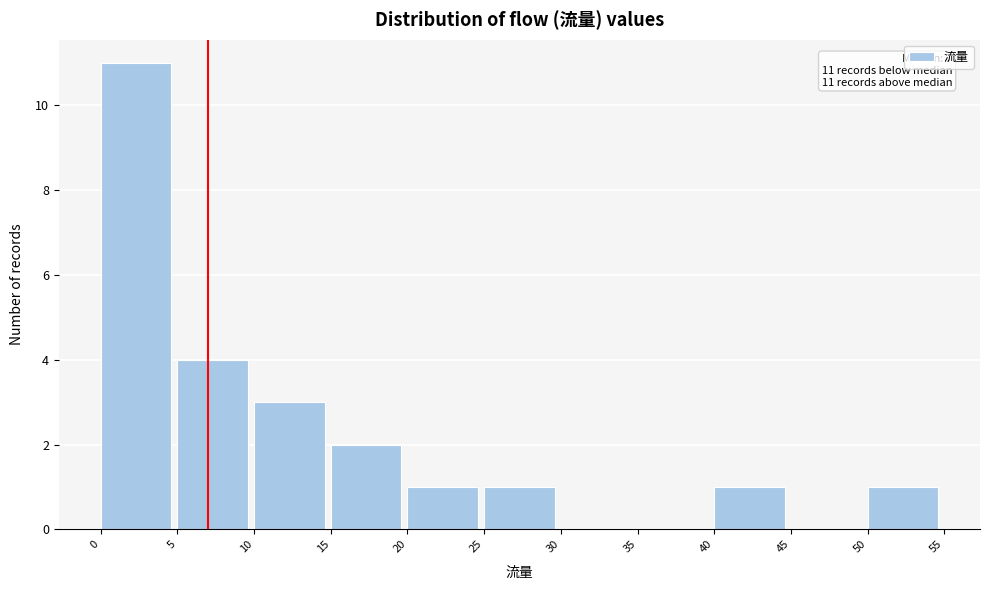

Over which range of the x-axis is the bar tallest?

0 to 5